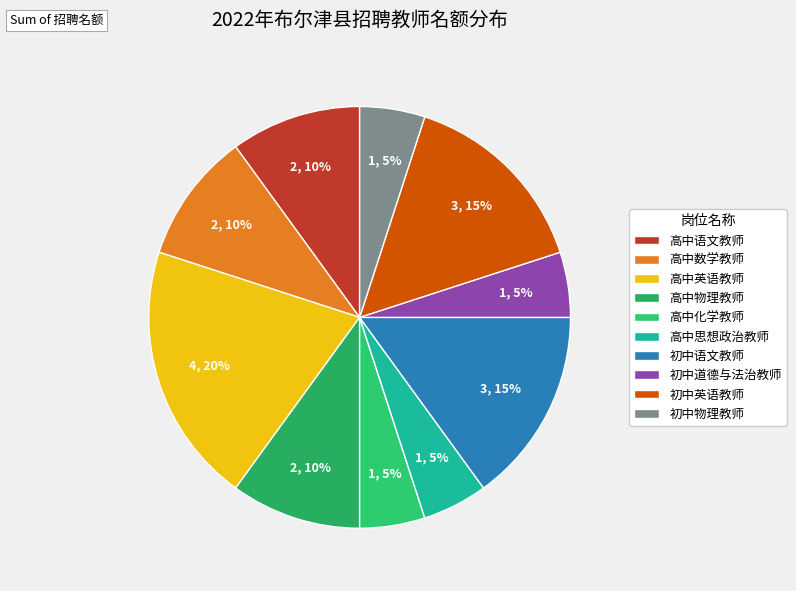

Count the number of slices in the pie.

10